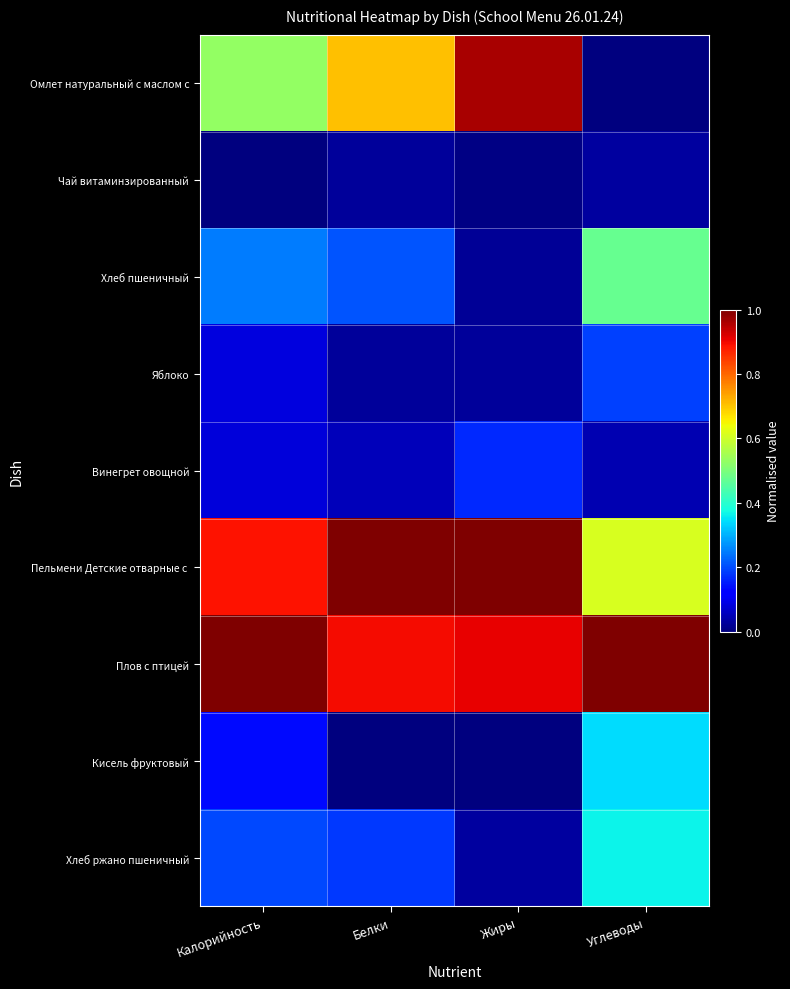

How many categories are shown in the chart?

4